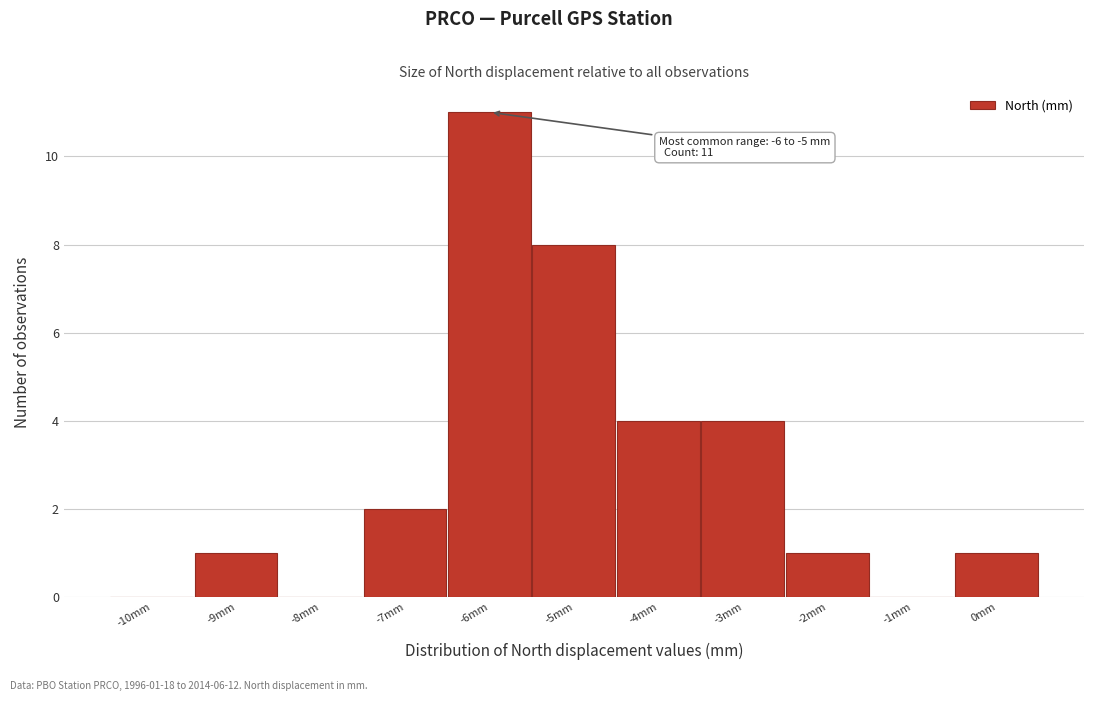

Reading left to right, list all the values displayed in this chart.

-10mm=0	-9mm=1	-8mm=0	-7mm=2	-6mm=11	-5mm=8	-4mm=4	-3mm=4	-2mm=1	-1mm=0	0mm=1